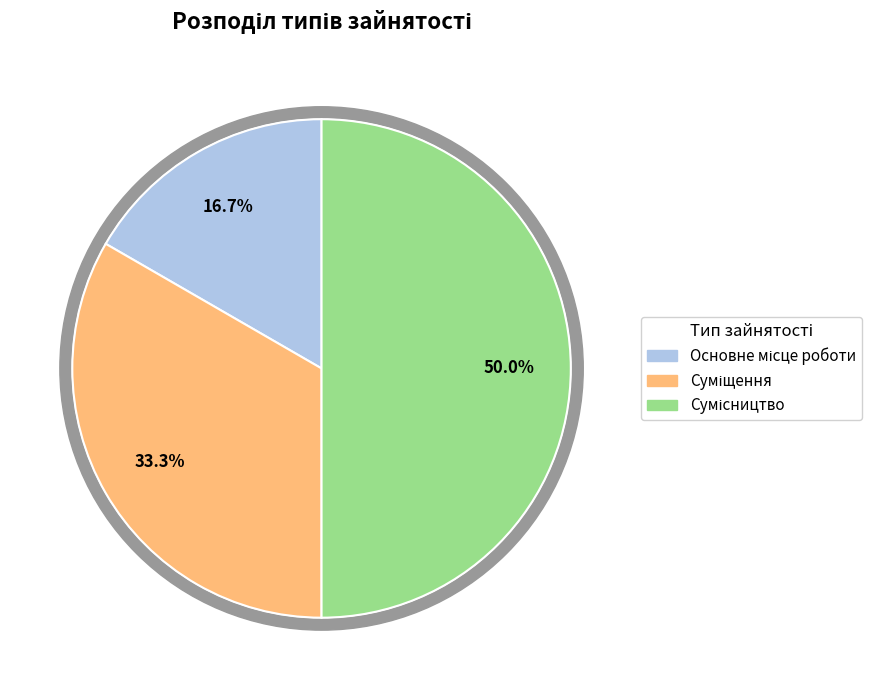

Is it true that Сумісництво is 50% of the pie?

True